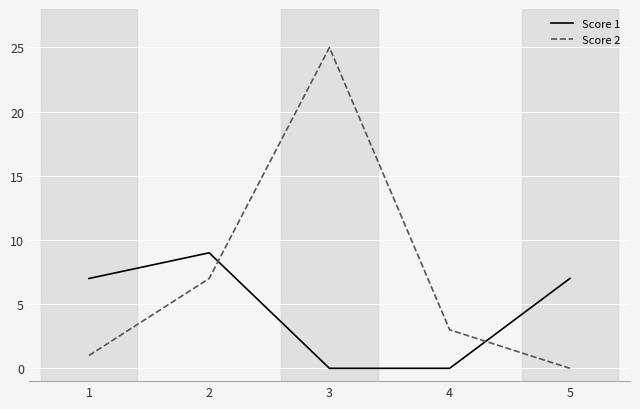

Rank the series by their average value, from lowest to highest.

Score 1, Score 2